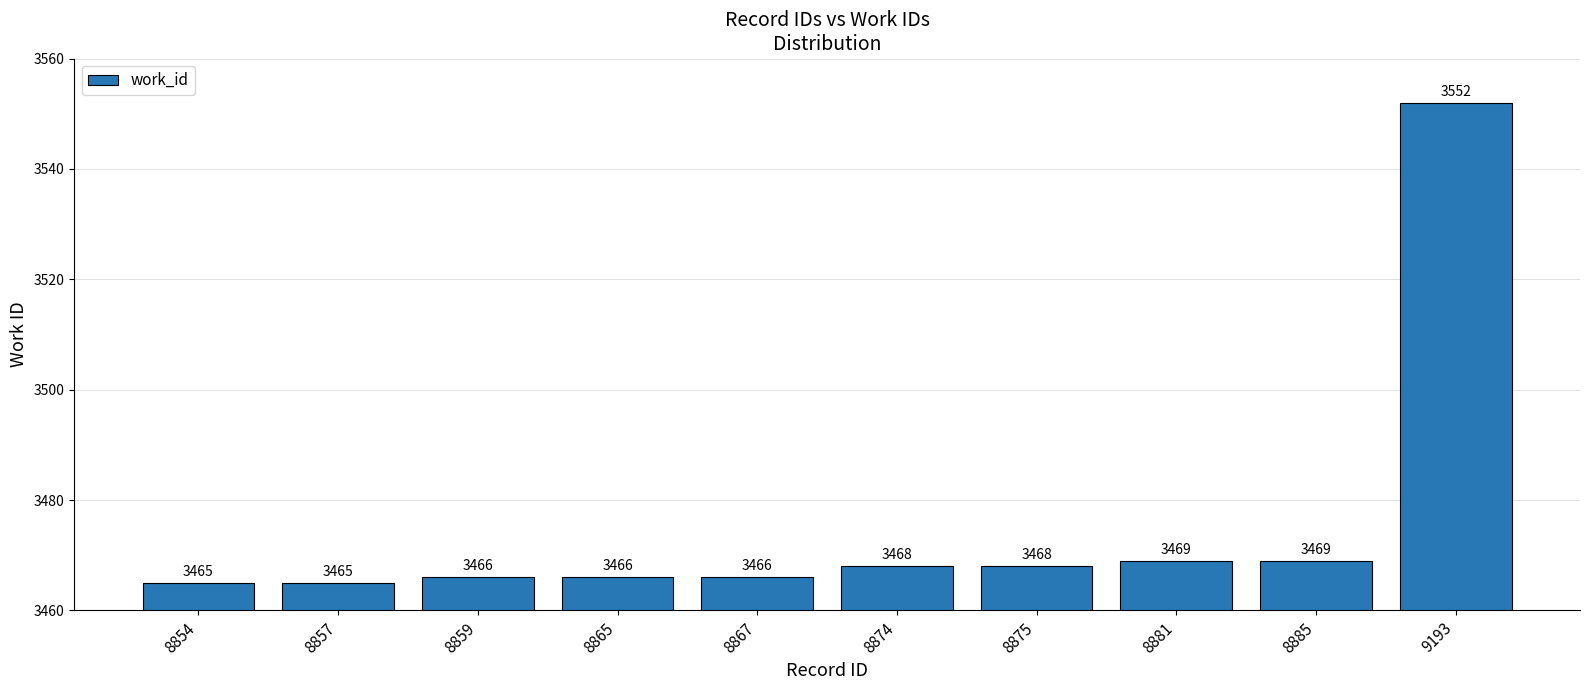

Which has a higher value, 8881 or 8857?

8881